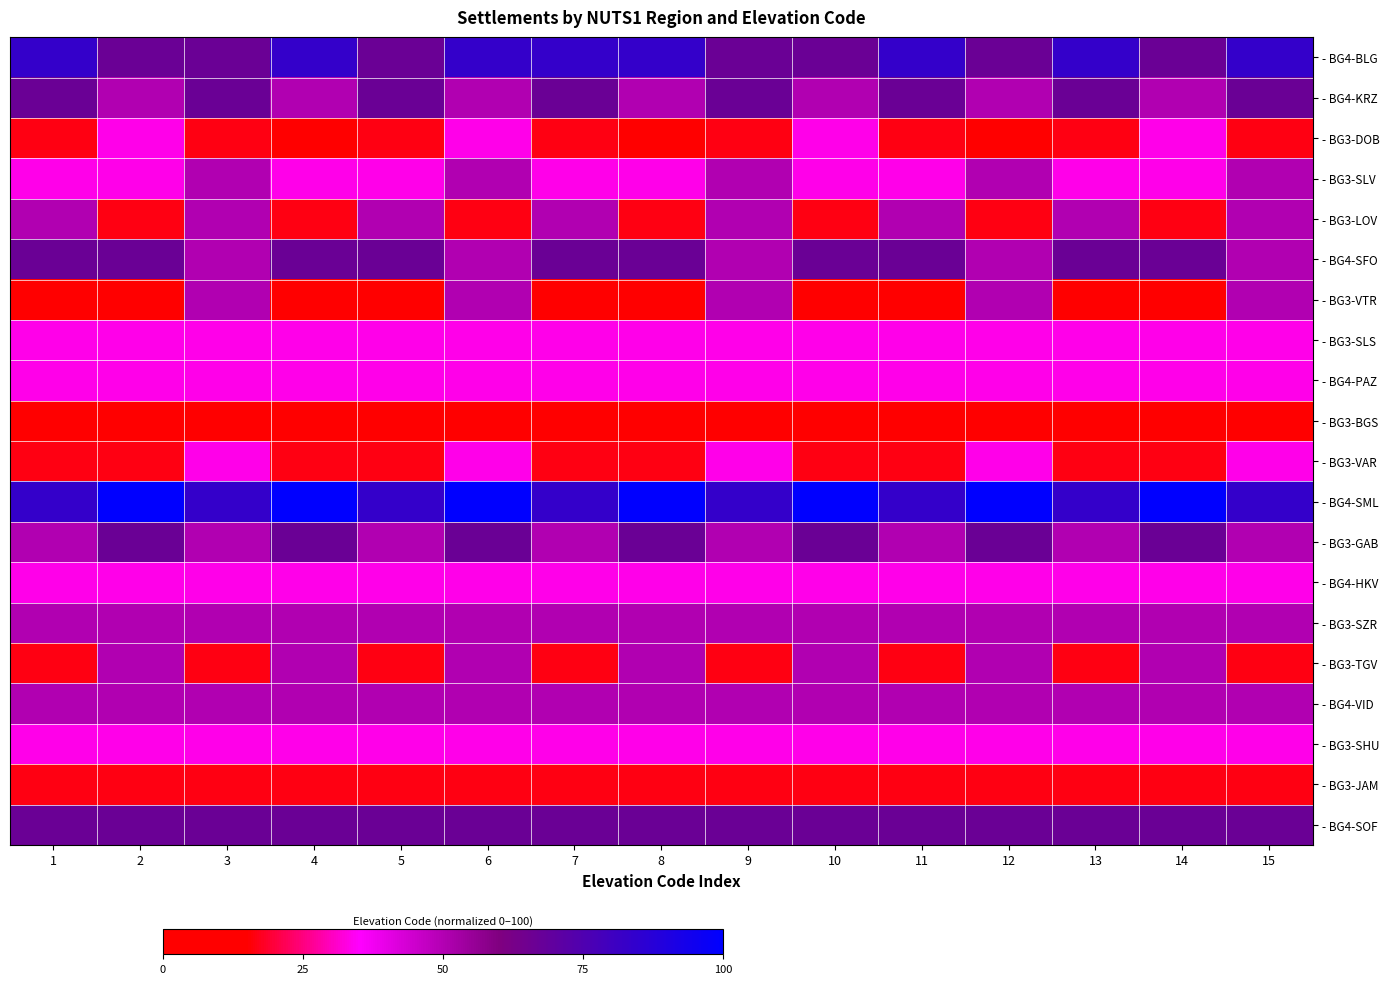

Between 12 and 14, which series saw the biggest shift?

- BG3-VTR